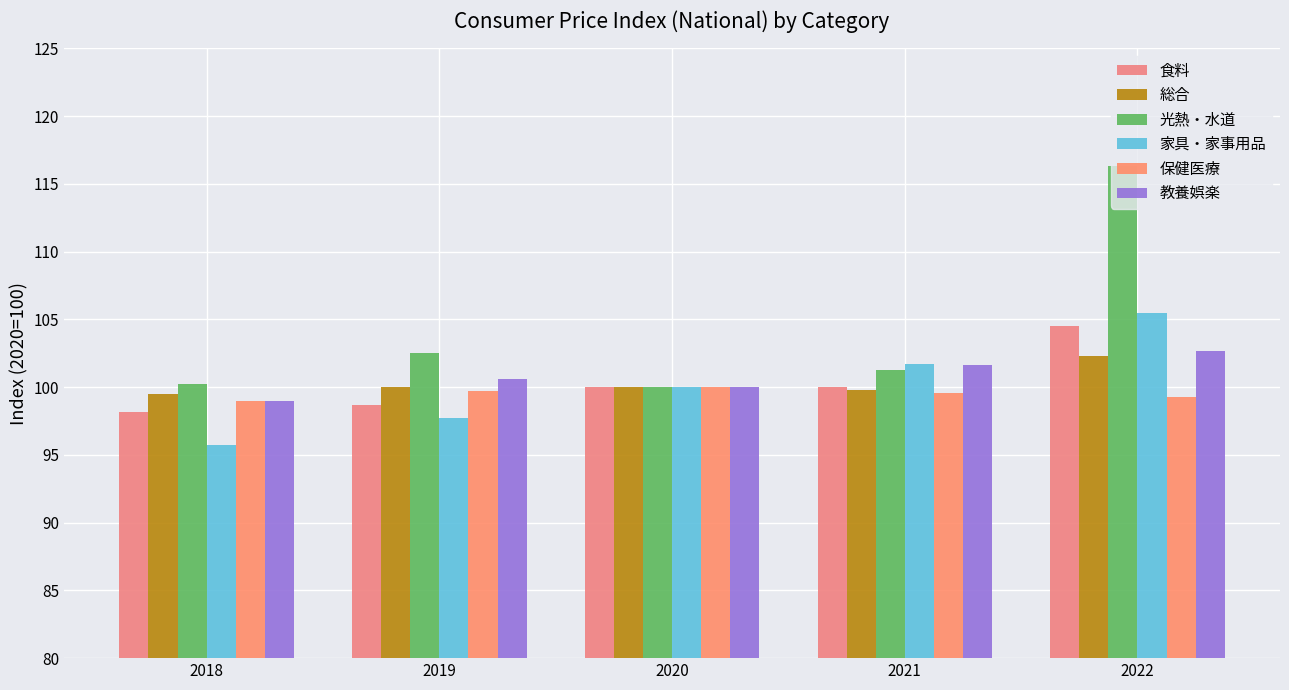

Count the number of data series in this chart.

6